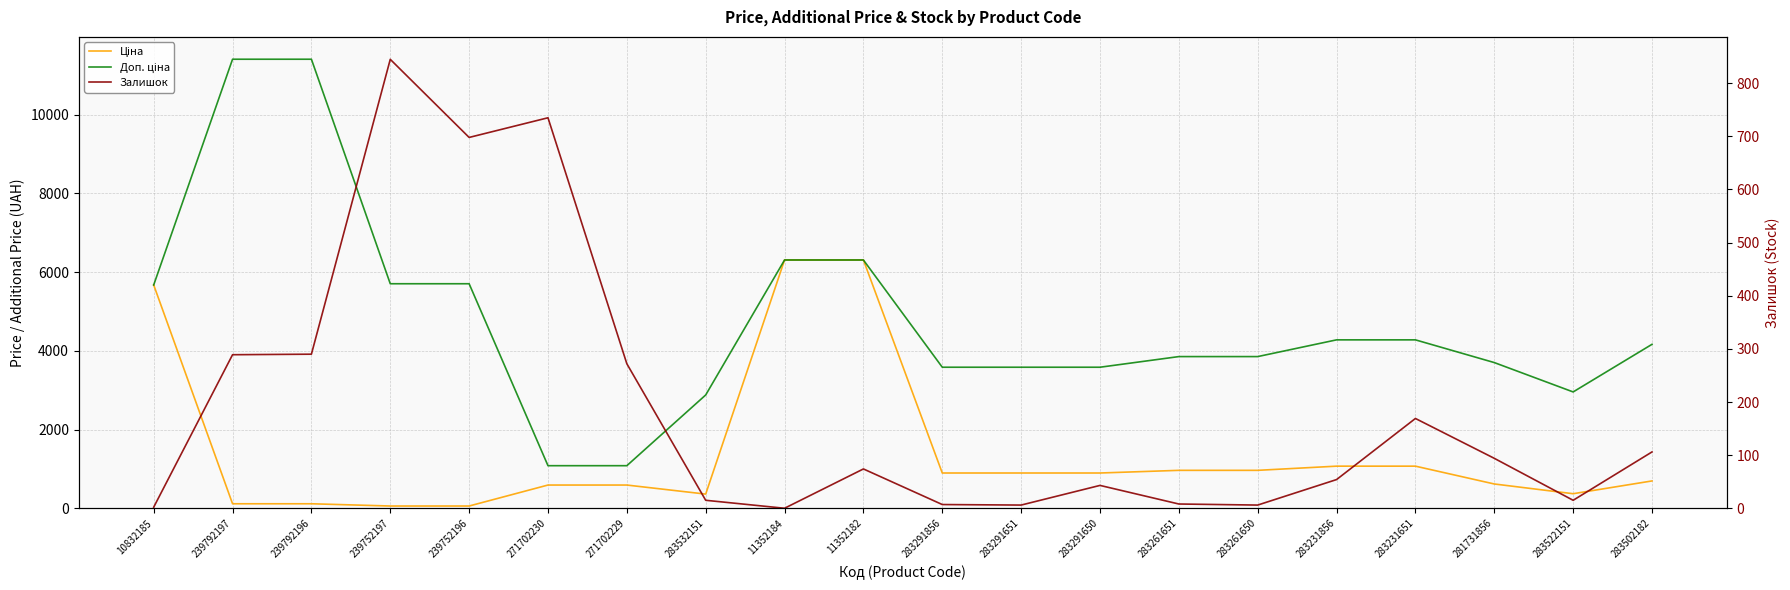

Does the chart display data point markers on the line(s)?

No